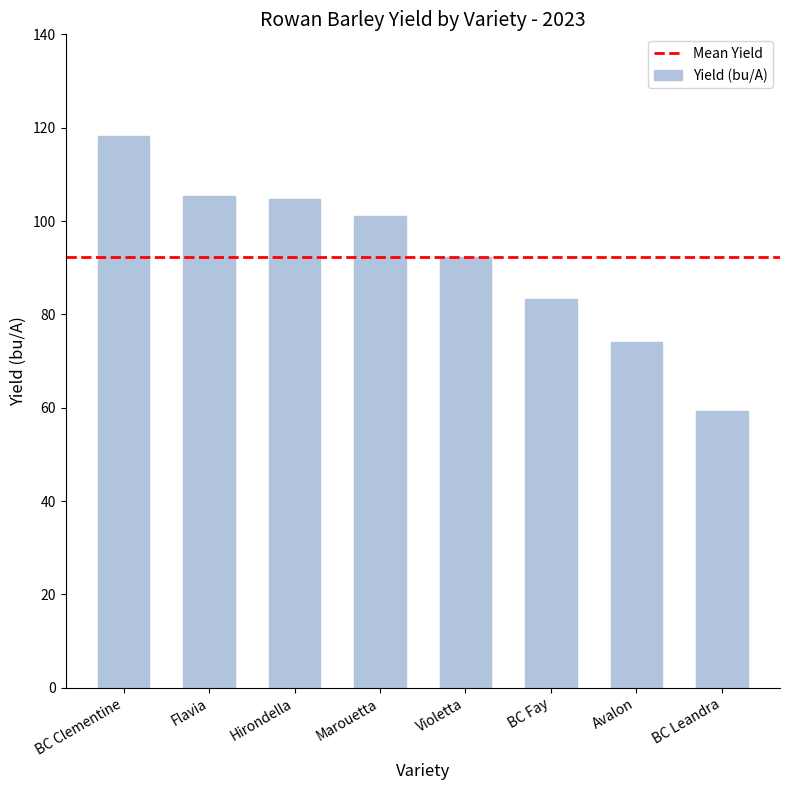

Which category has the highest value across all series?

BC Clementine